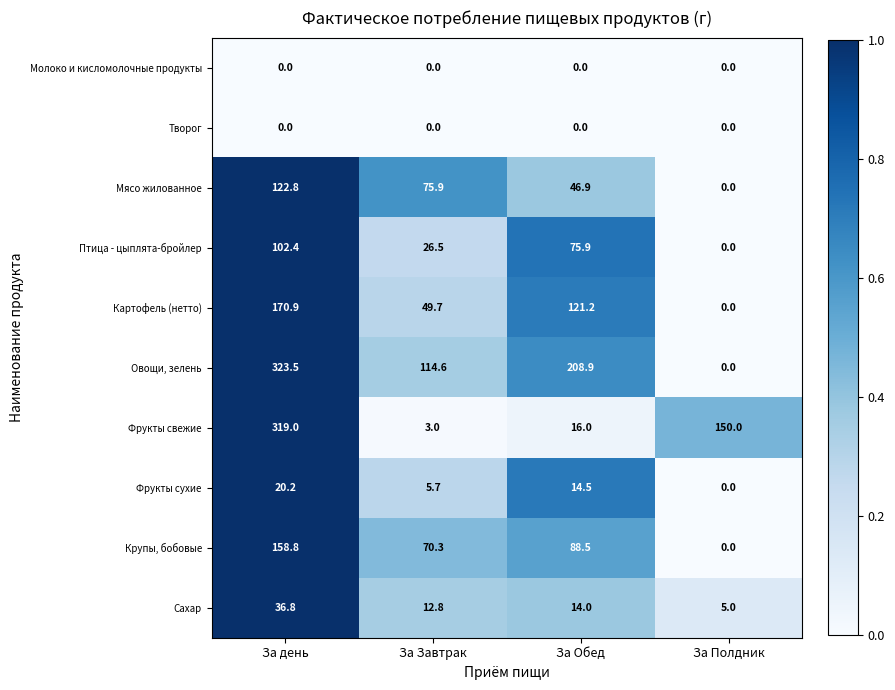

Which category has the lowest value in the Овощи, зелень series?

За Полдник